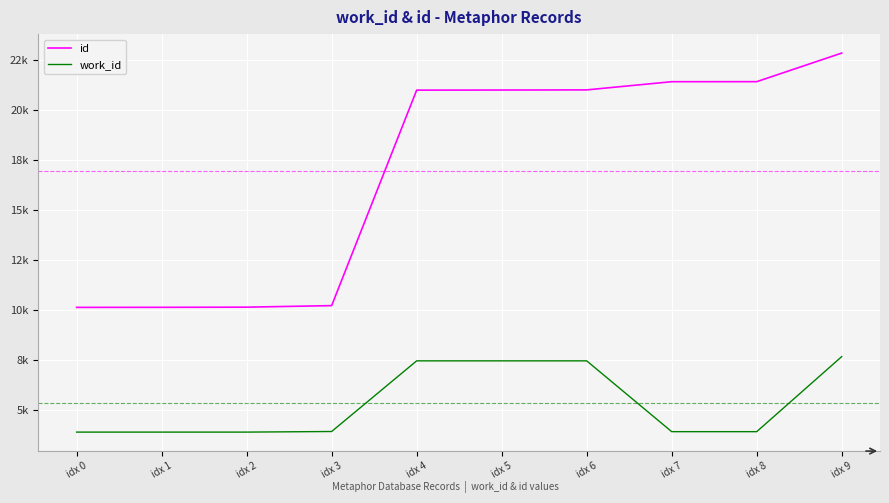

What is the approximate value of id at idx 2, to the nearest 100?

10200